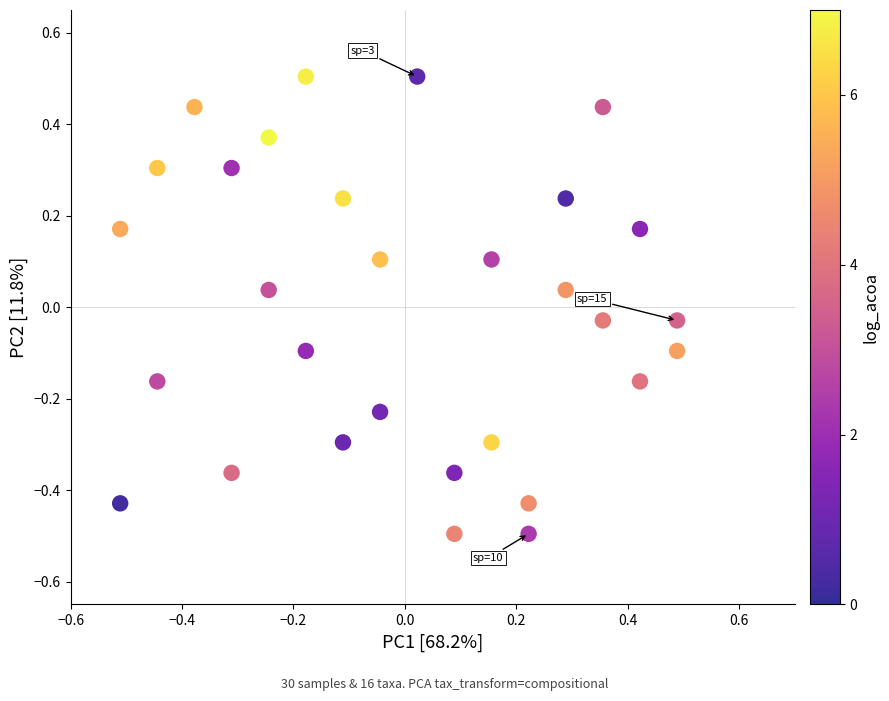

What is the range of X values (max minus min)?

1.0